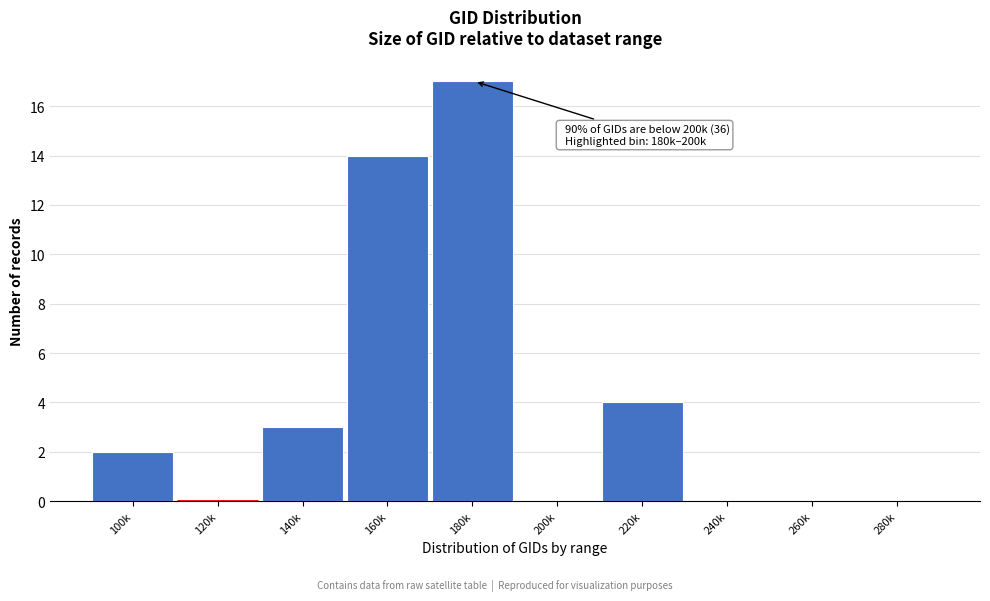

Reading left to right, transcribe all the data shown in this chart.

100k=2	120k=0	140k=3	160k=14	180k=17	200k=0	220k=4	240k=0	260k=0	280k=0